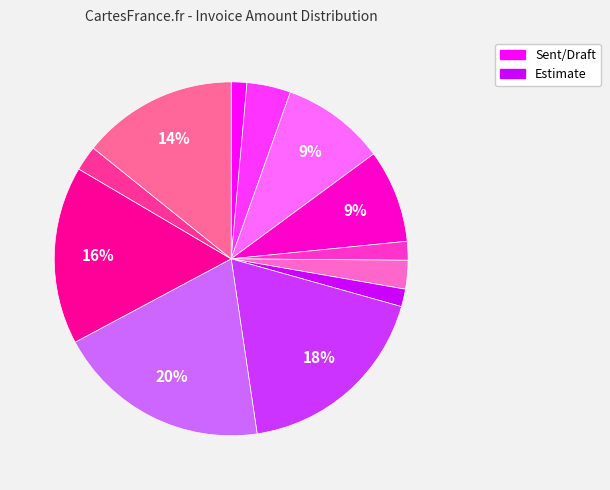

Is there any slice that represents more than half of the pie?

No